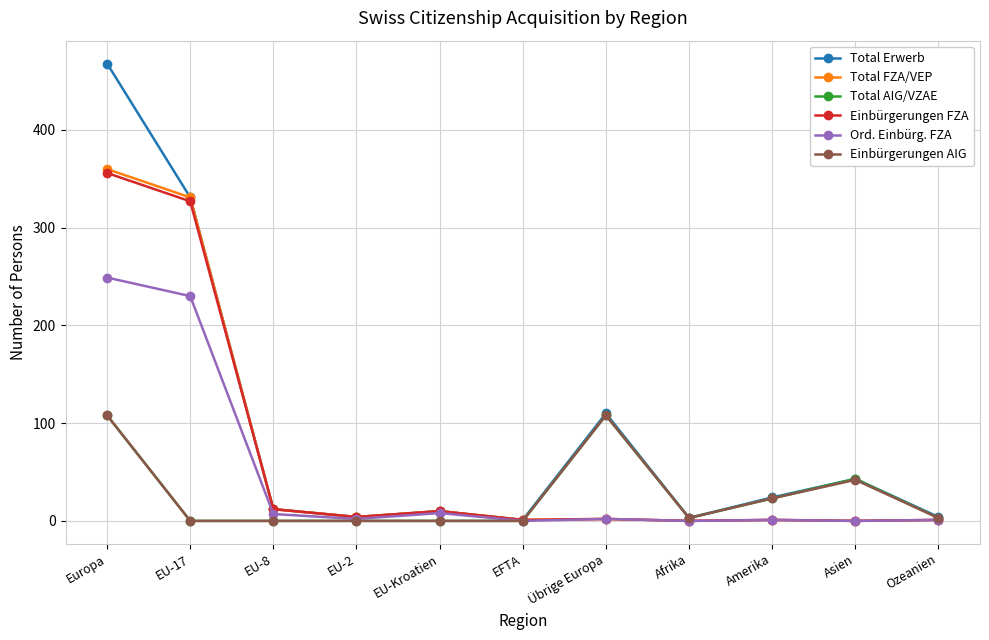

Is the value of Einbürgerungen AIG at EU-Kroatien greater than the value of Einbürgerungen FZA at EU-17?

No